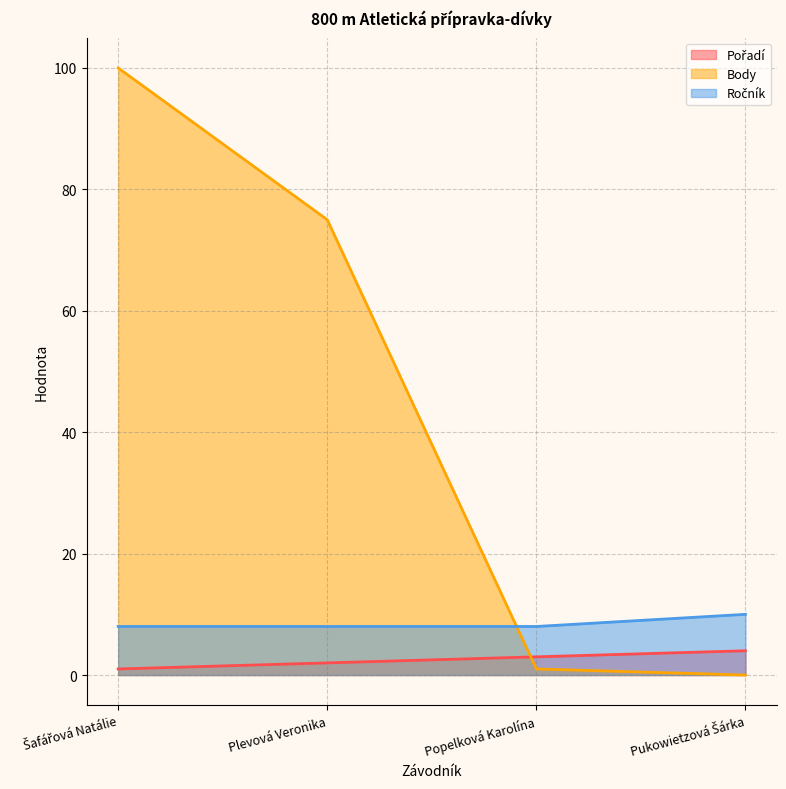

How many data points in Ročník are above 8?

1